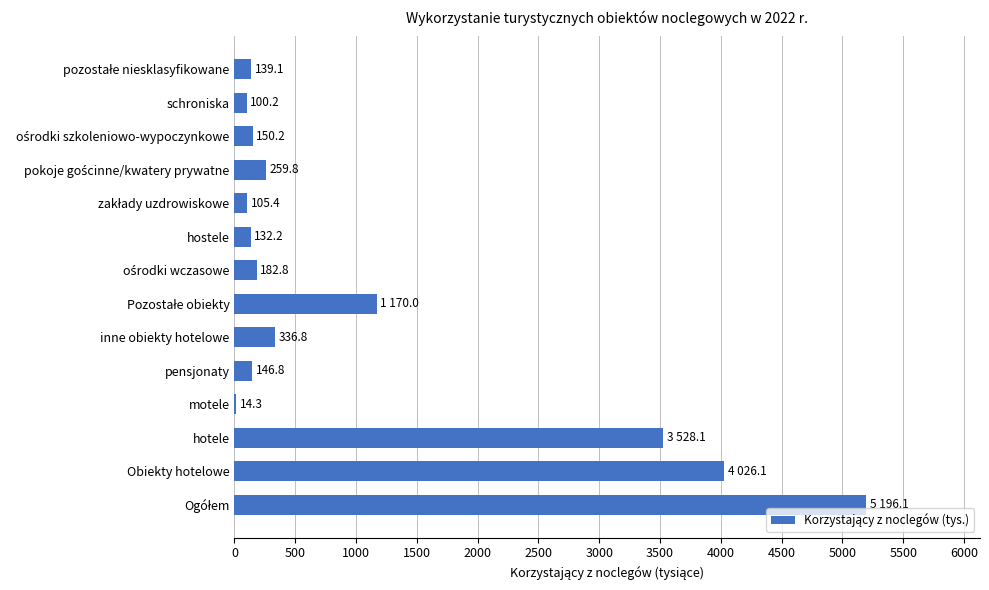

The value at inne obiekty hotelowe is 336.8. True or false?

True